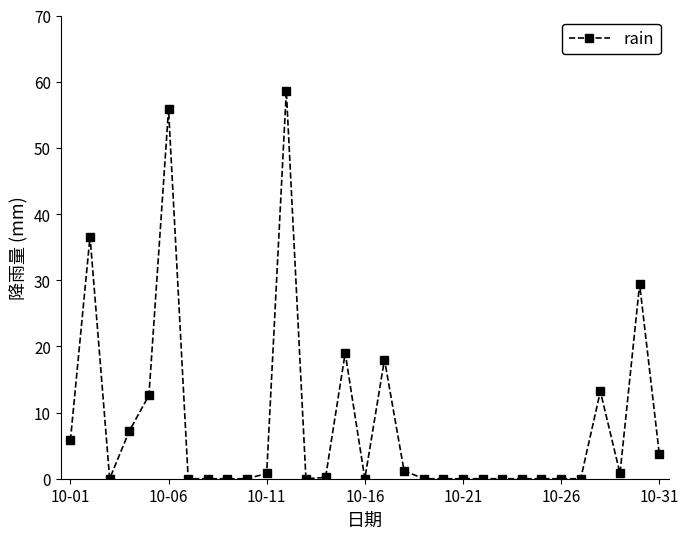

Does the chart have visible grid lines?

No